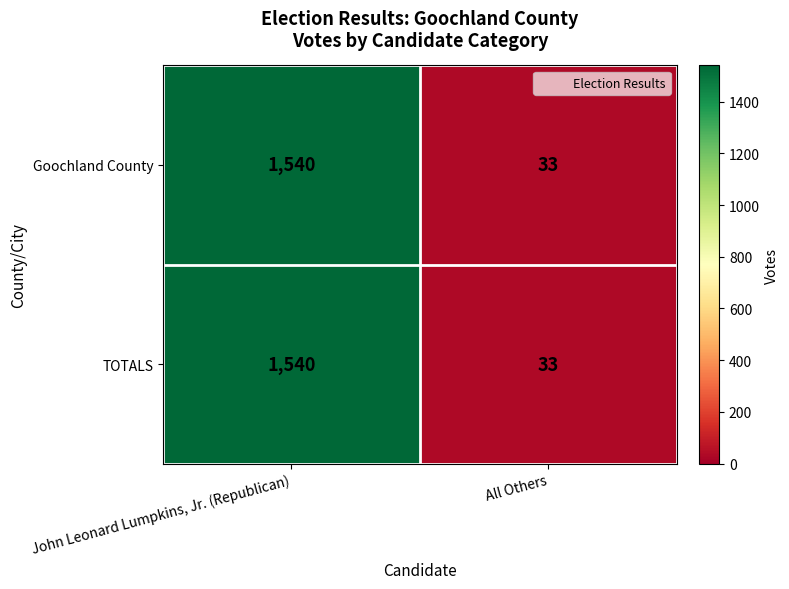

At which category is the sum across all series the highest?

John Leonard Lumpkins, Jr. (Republican)